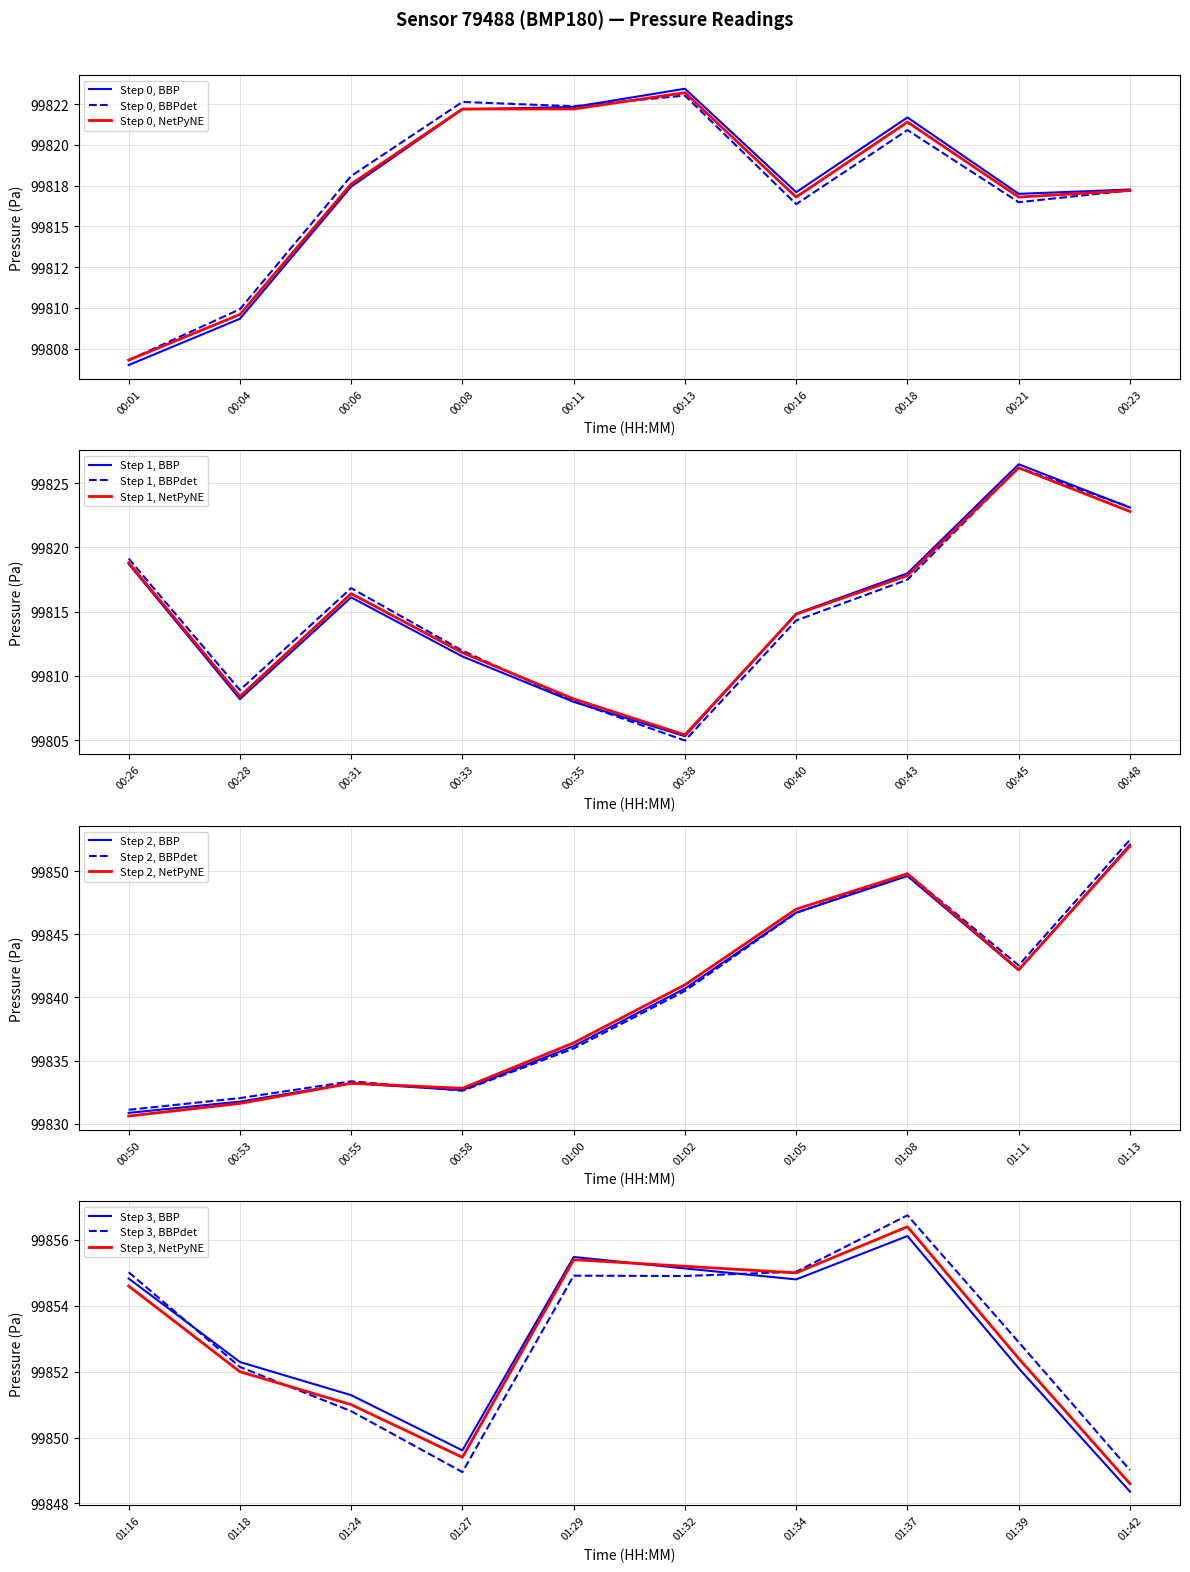

What value does the Step 1, NetPyNE series have at 00:33?

99811.8